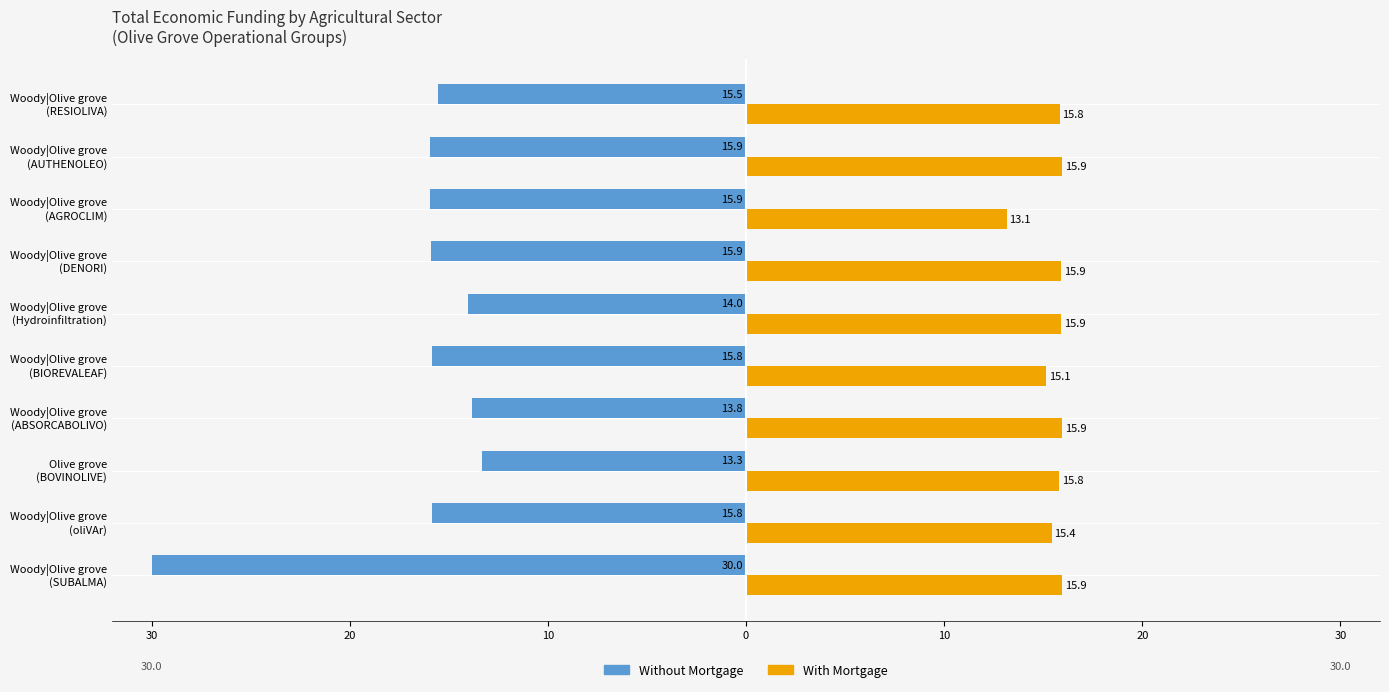

What are all the series names shown in the legend?

Without Mortgage, With Mortgage